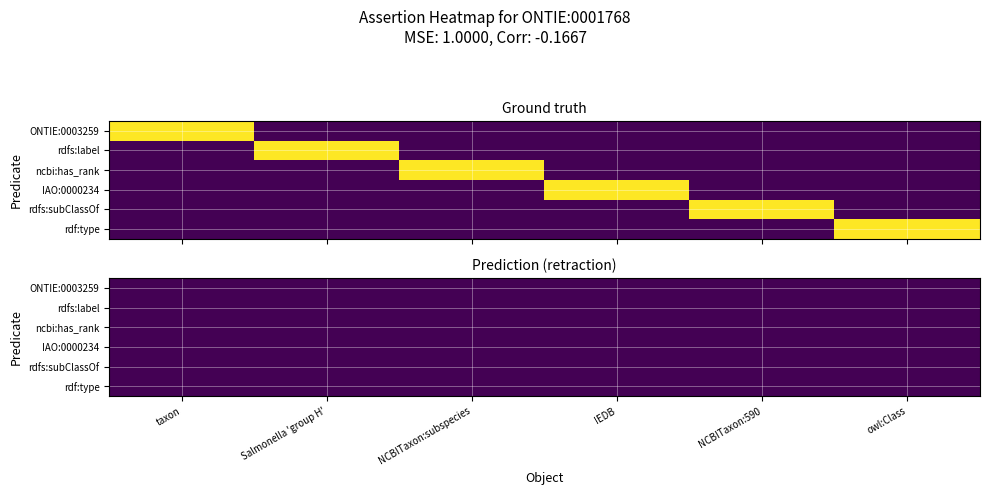

How many categories are shown in the chart?

6